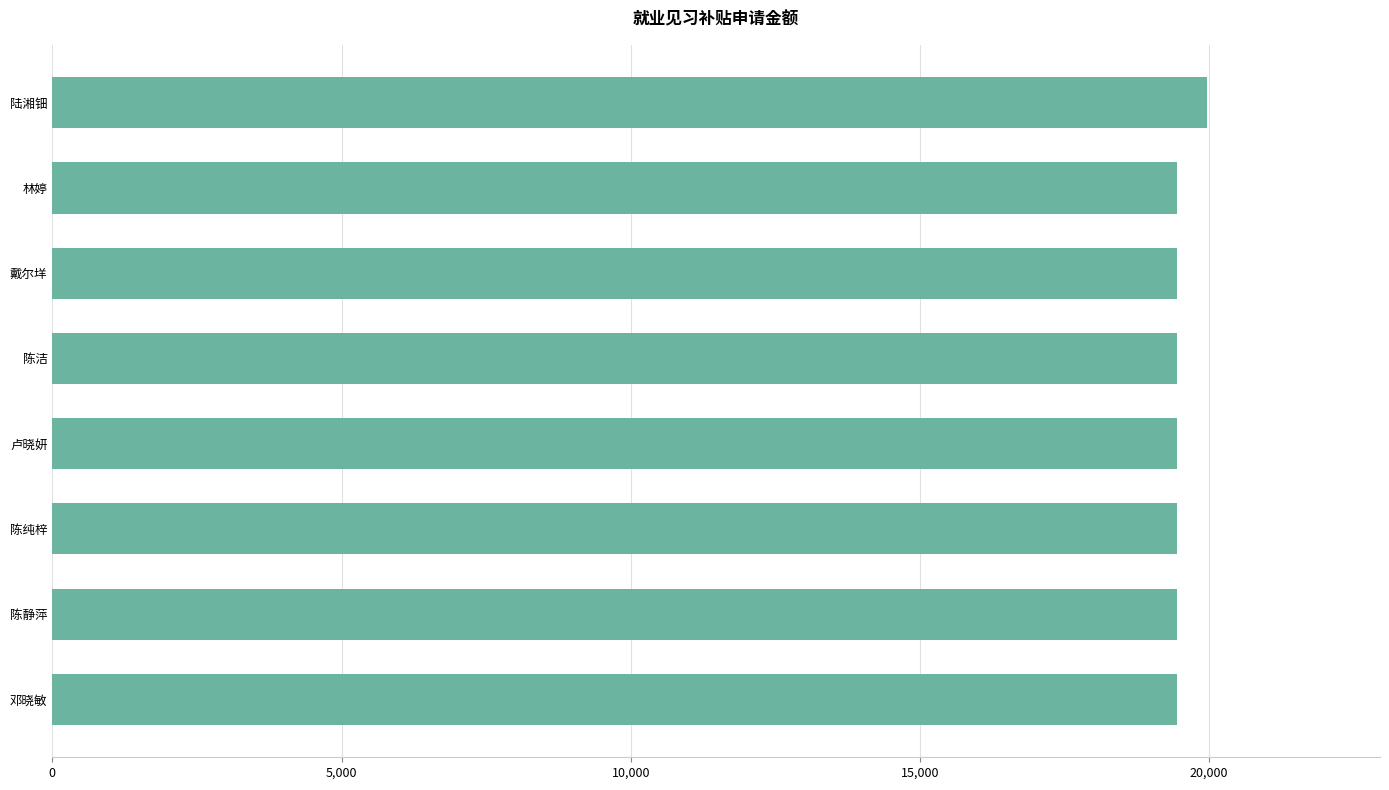

Are the bars horizontal?

Yes